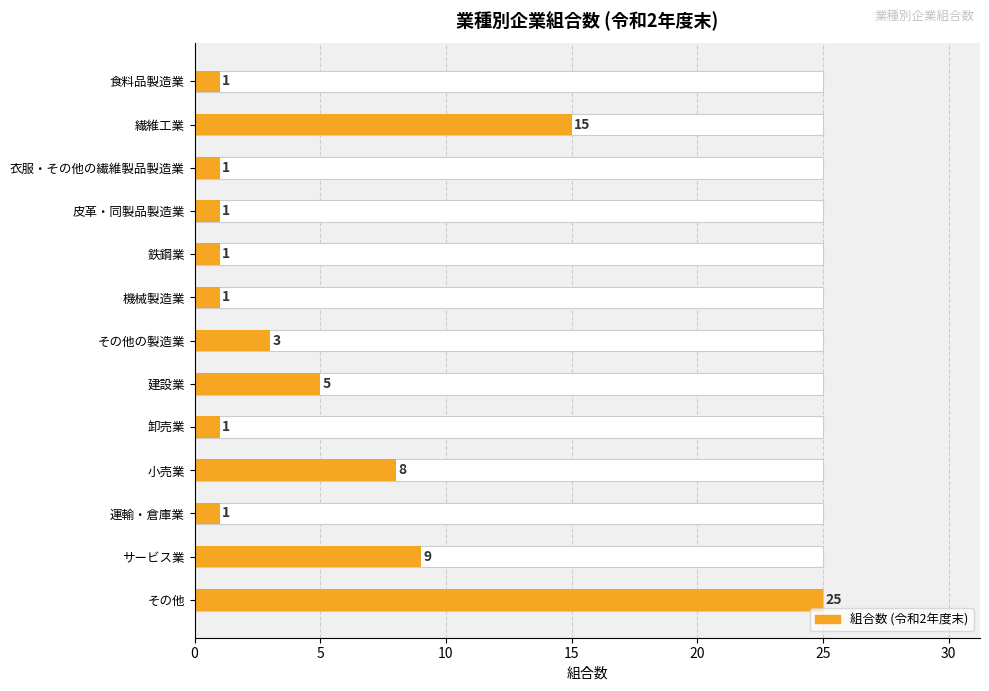

Is it true that the value at 小売業 is 2?

False